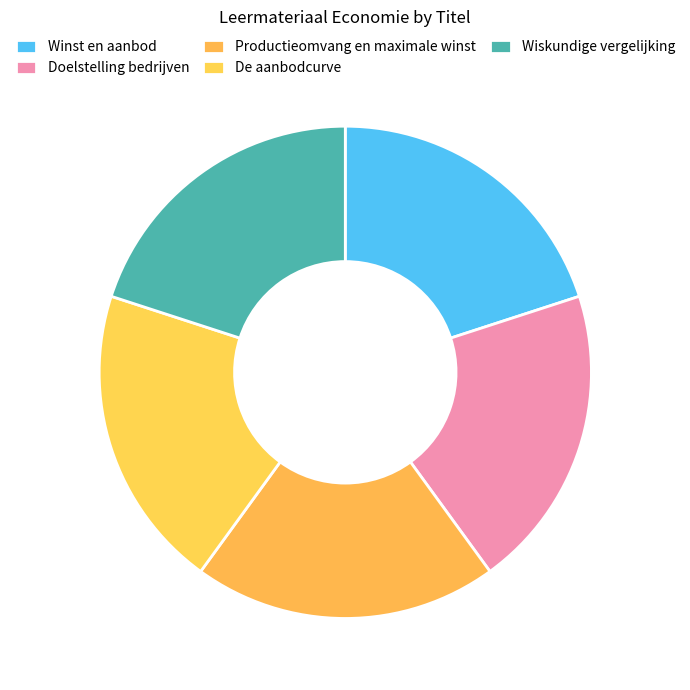

How many slices are in this pie chart?

5